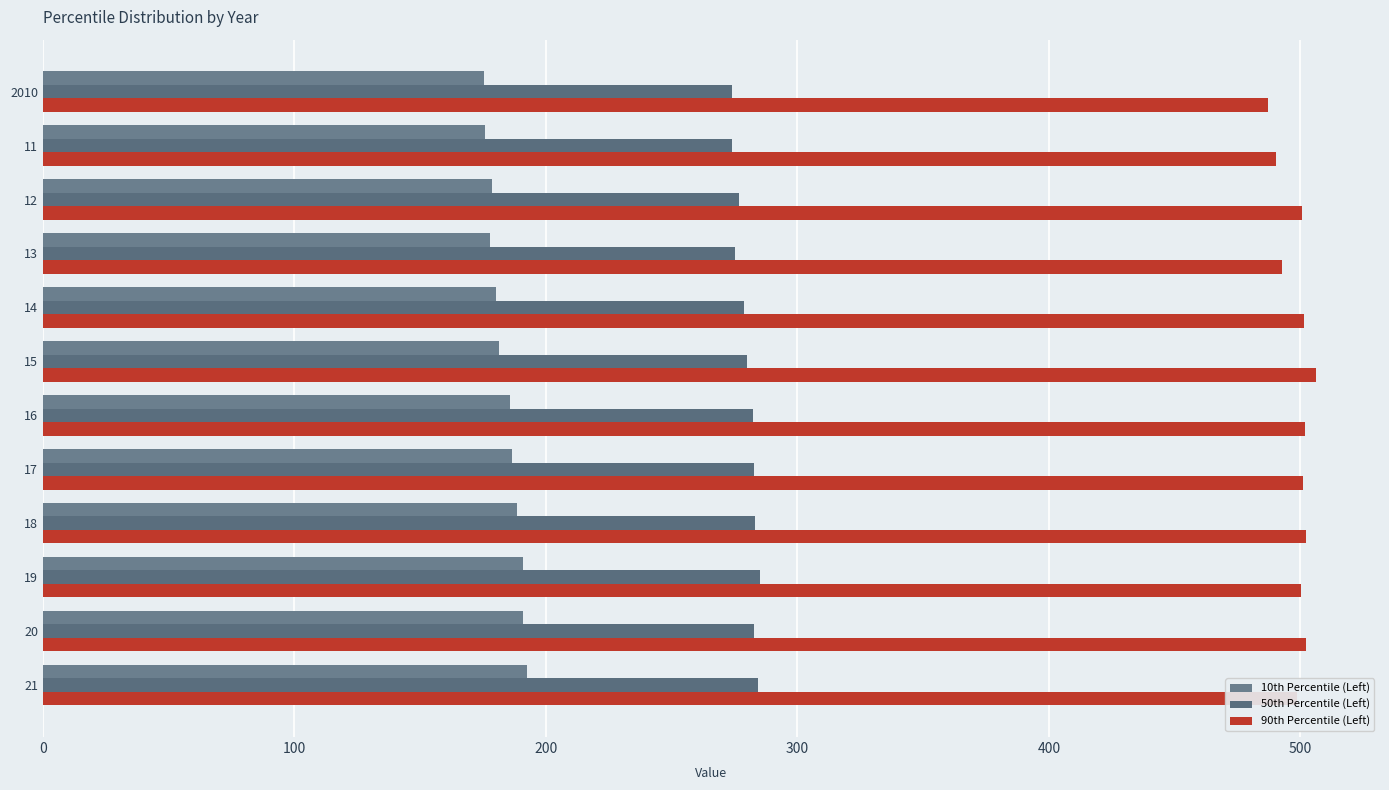

What is the difference between the maximum and minimum values in the 90th Percentile (Left) series?

19.1